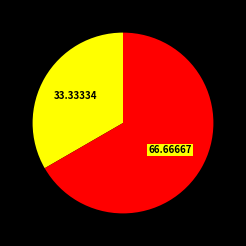

Is there any slice that represents more than half of the pie?

Yes